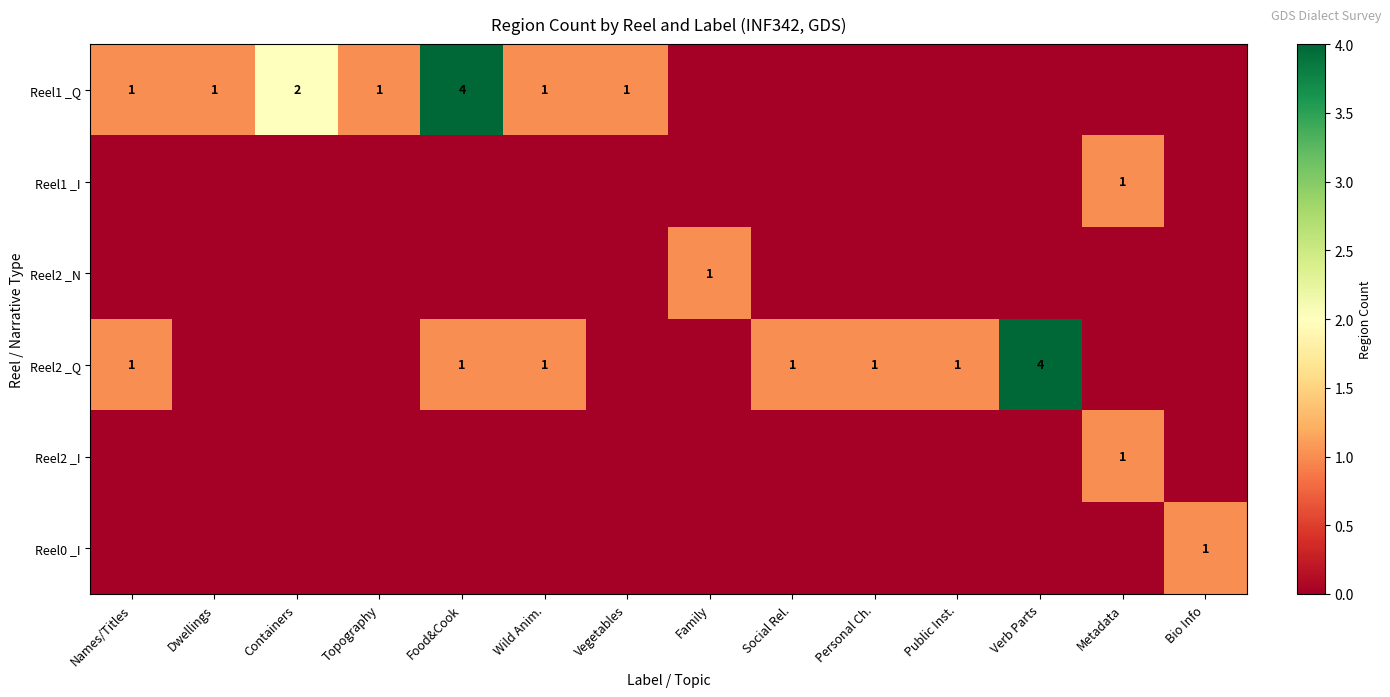

True or false: Reel2 _Q has a value of 1 at Wild Anim..

True